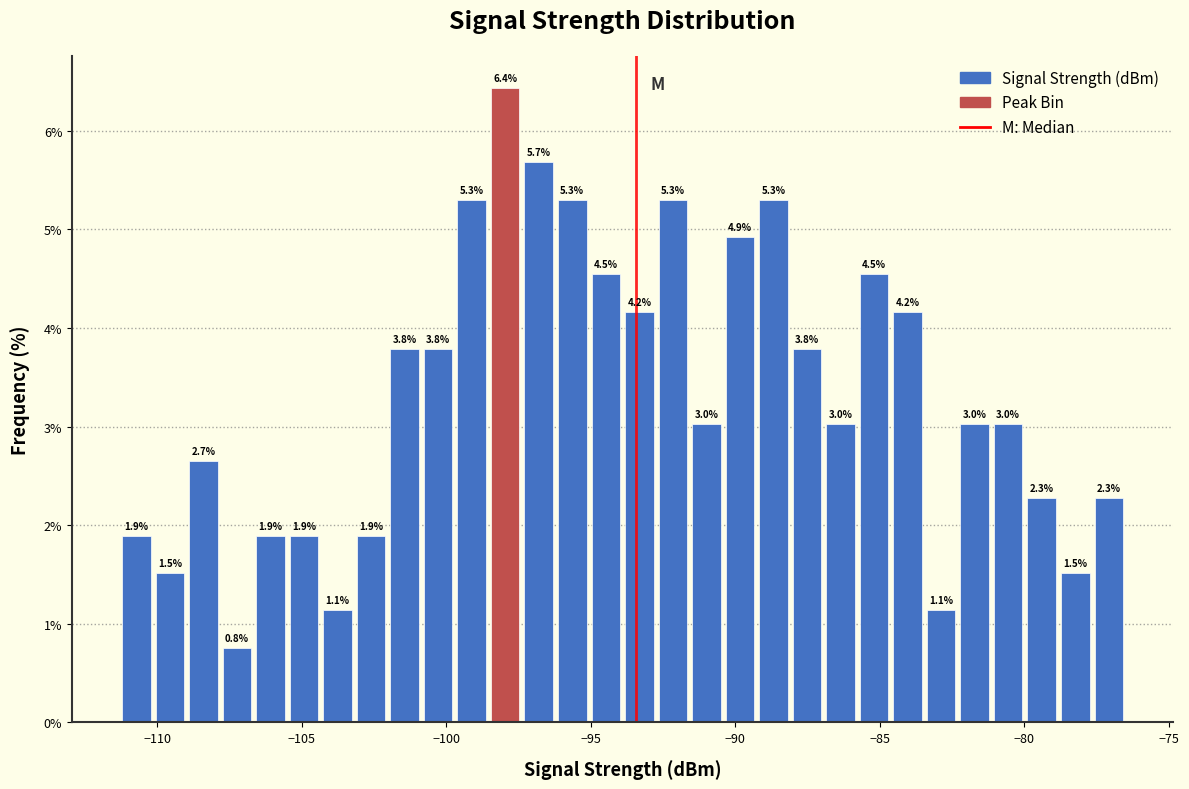

Around what value on the x-axis is the tallest bar? Give the approximate position of its centre, as read against the axis.

-98.0